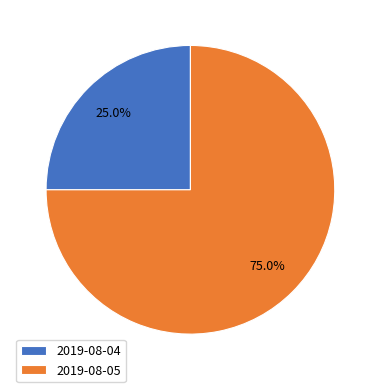

Rank the categories by value from highest to lowest.

2019-08-05, 2019-08-04